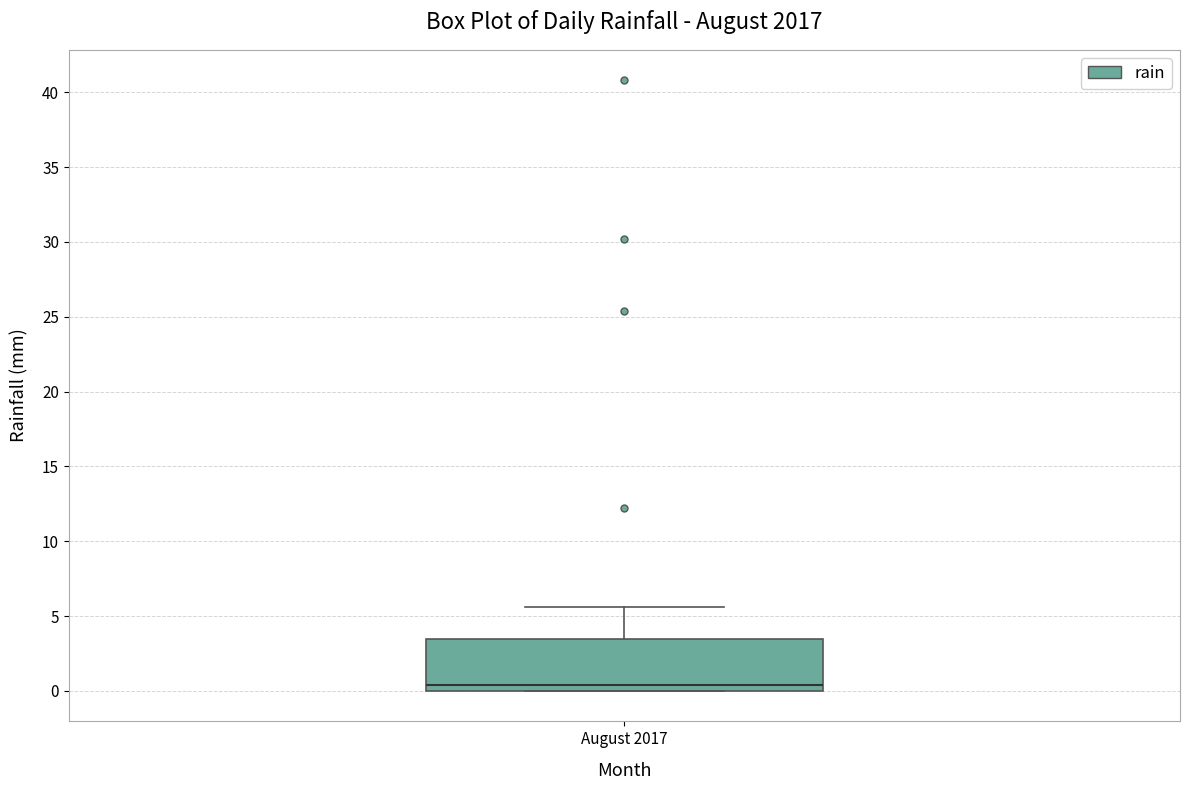

Transcribe this box plot: give where the median line is, the range the box spans, and where the two whiskers end, as read against the y-axis. The values are not printed on the chart, so give them approximately, as read against the axis.

median 0.5, box 0.0 to 3.5, whiskers 0.0 to 5.5